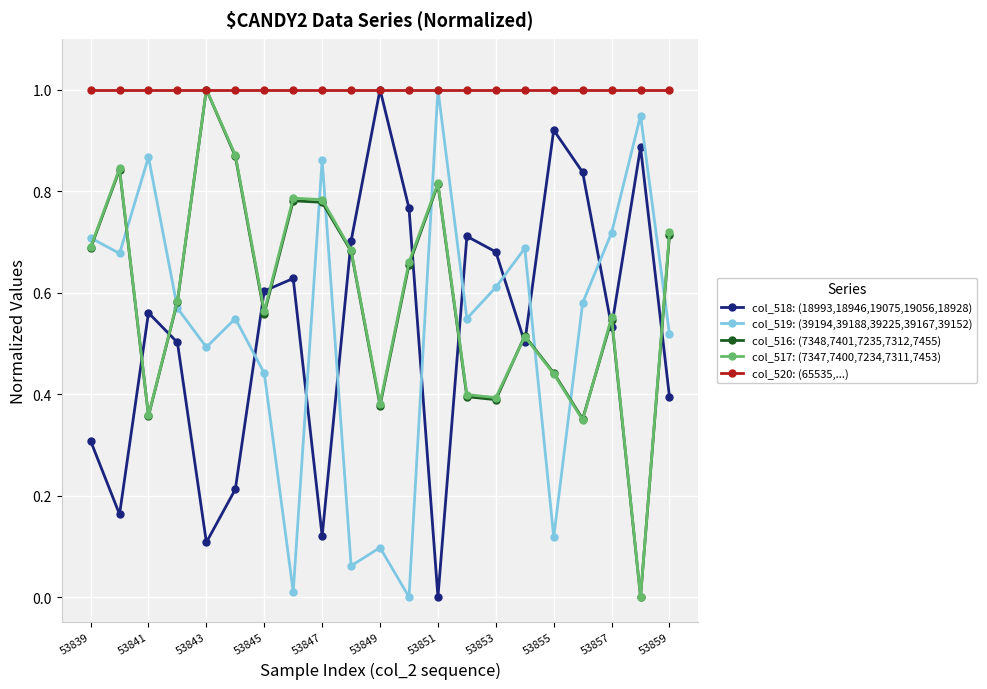

True or false: col_516: (7348,7401,7235,7312,7455) has more than 2 points higher than both neighbors.

True